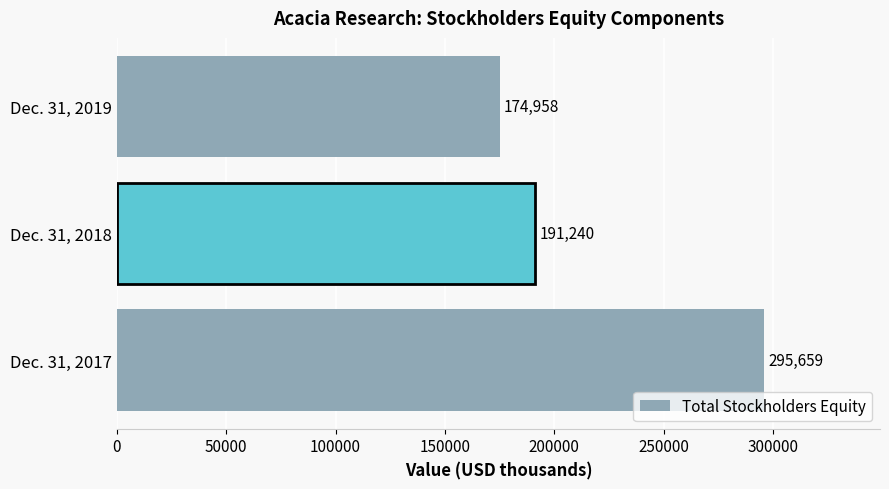

Are the bars grouped side by side (vs. stacked)?

No